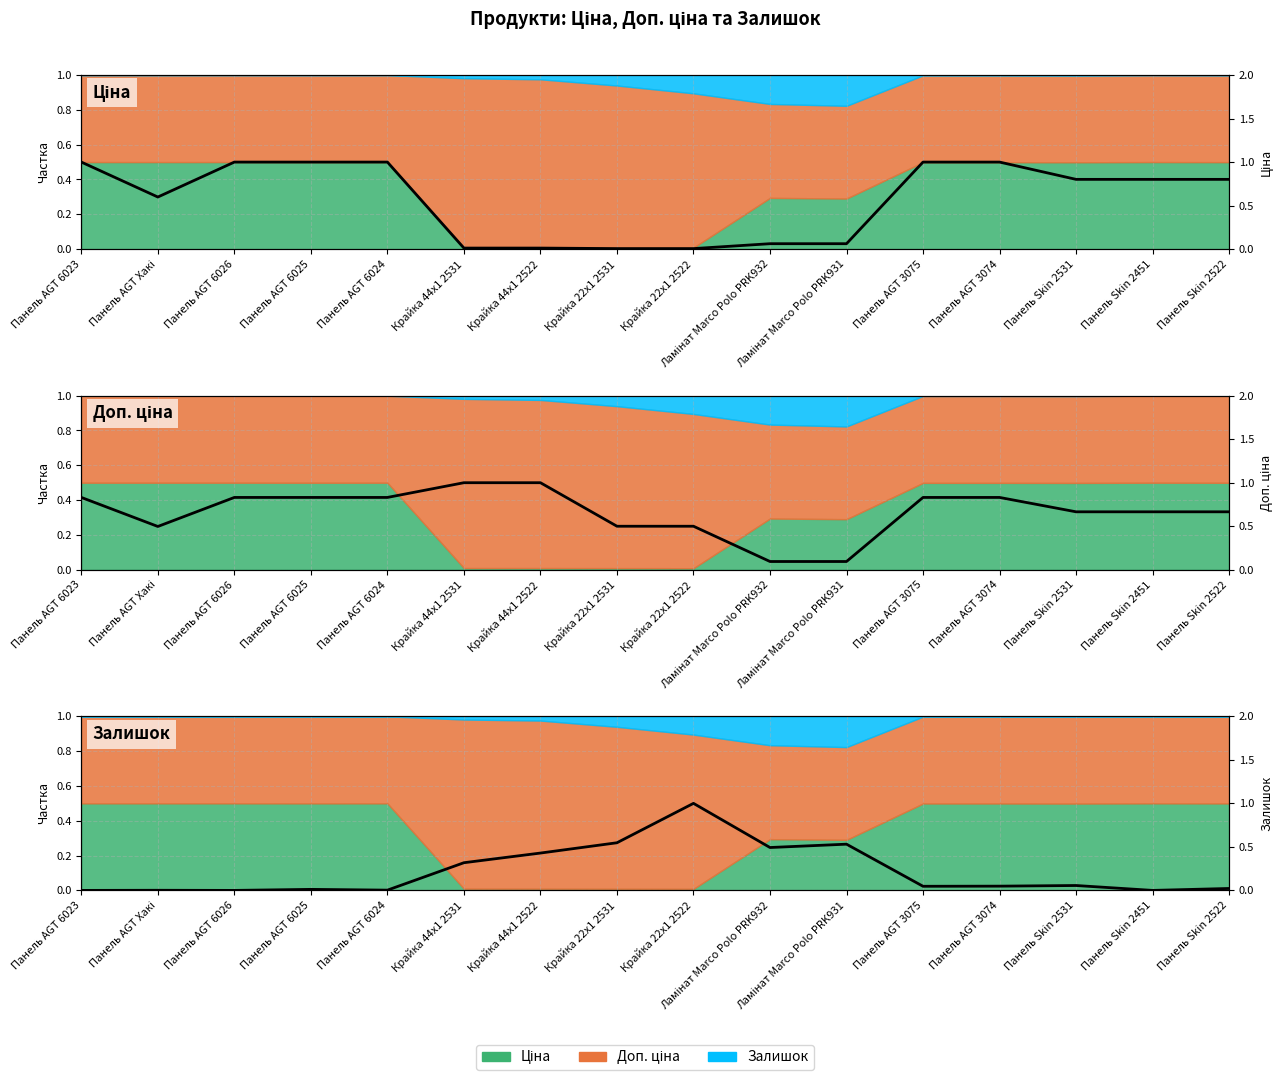

Which category has the lowest value in the Доп. ціна series?

Ламінат Marco Polo PRK932